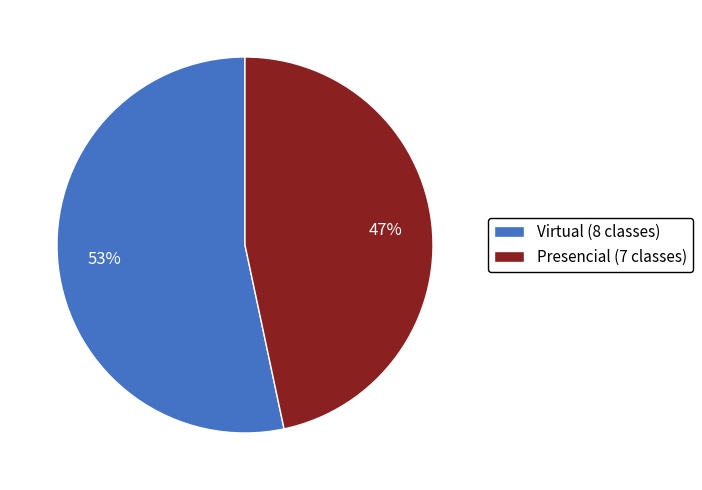

To the nearest percent, what is the combined percentage of Virtual (8 classes) and Presencial (7 classes)?

100%